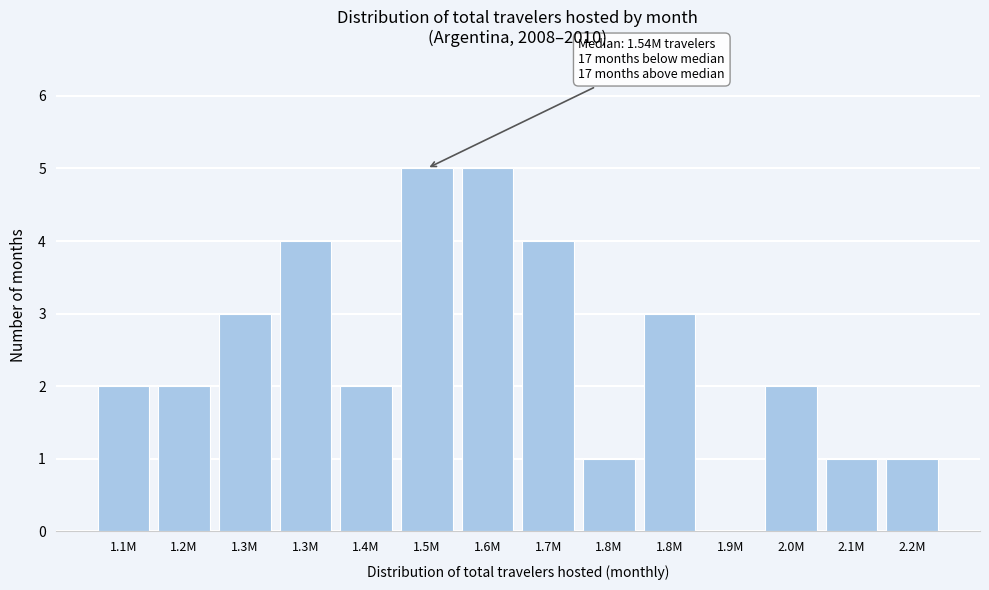

Count the number of categories in the chart.

14